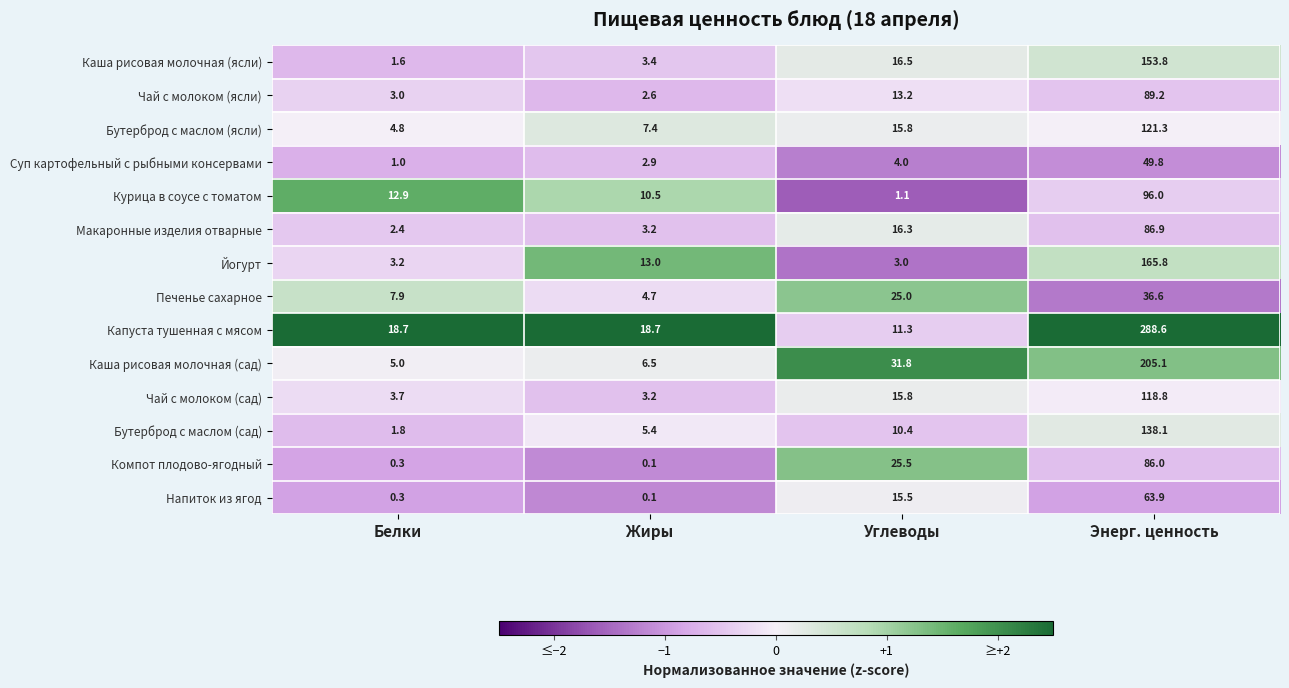

Where is Каша рисовая молочная (ясли) nearest to the value 77?

Углеводы